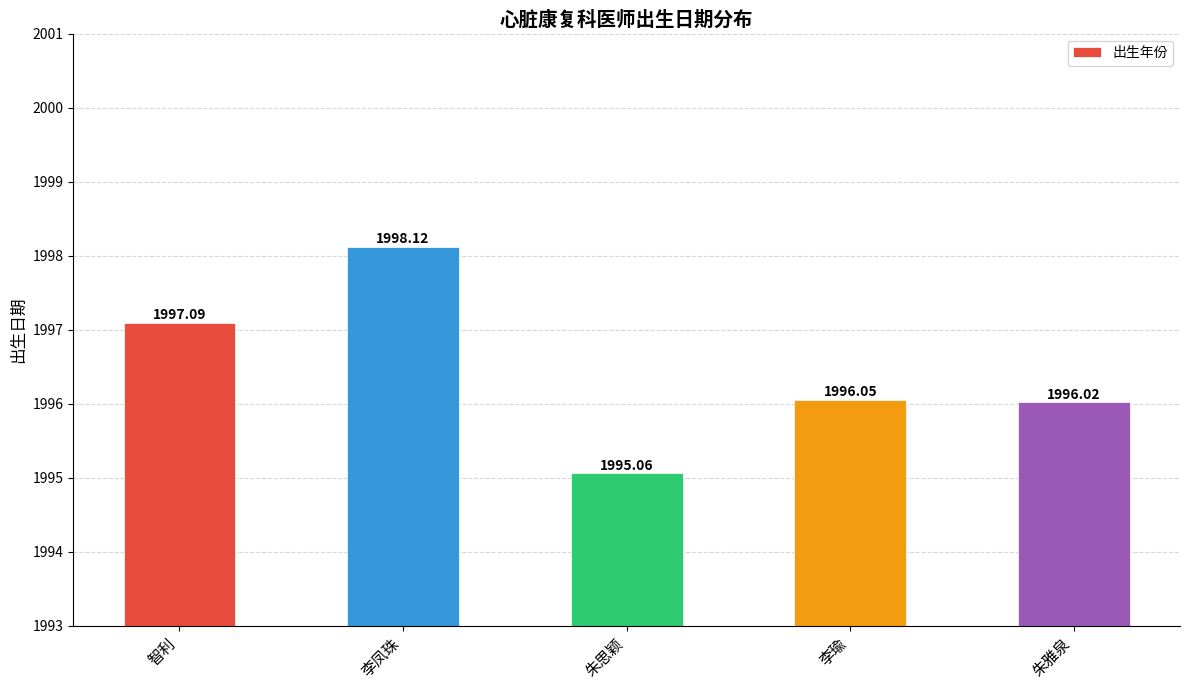

Is it true that the value at 朱思颖 is 1995.1?

True